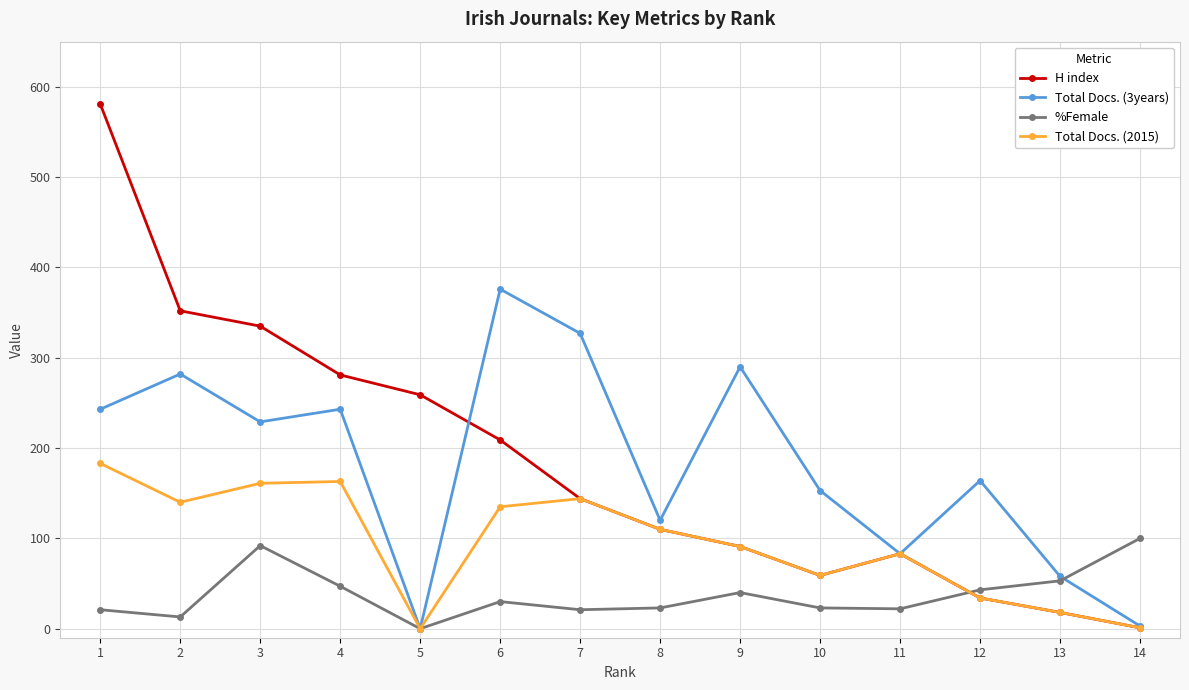

Which series changed the most between 2 and 8?

H index